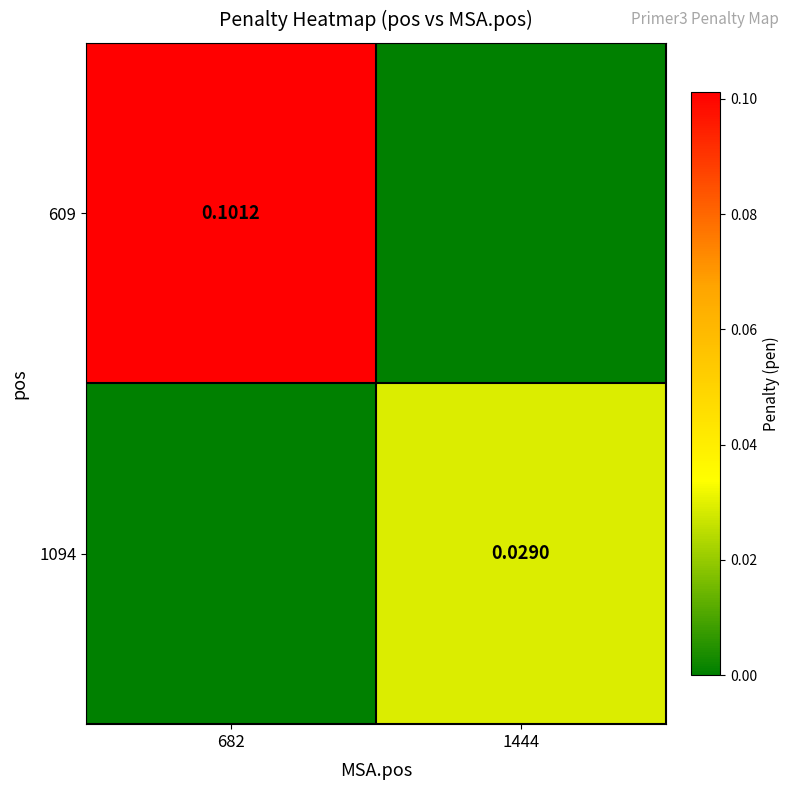

List the series in order of their peak value, highest first.

609, 1094